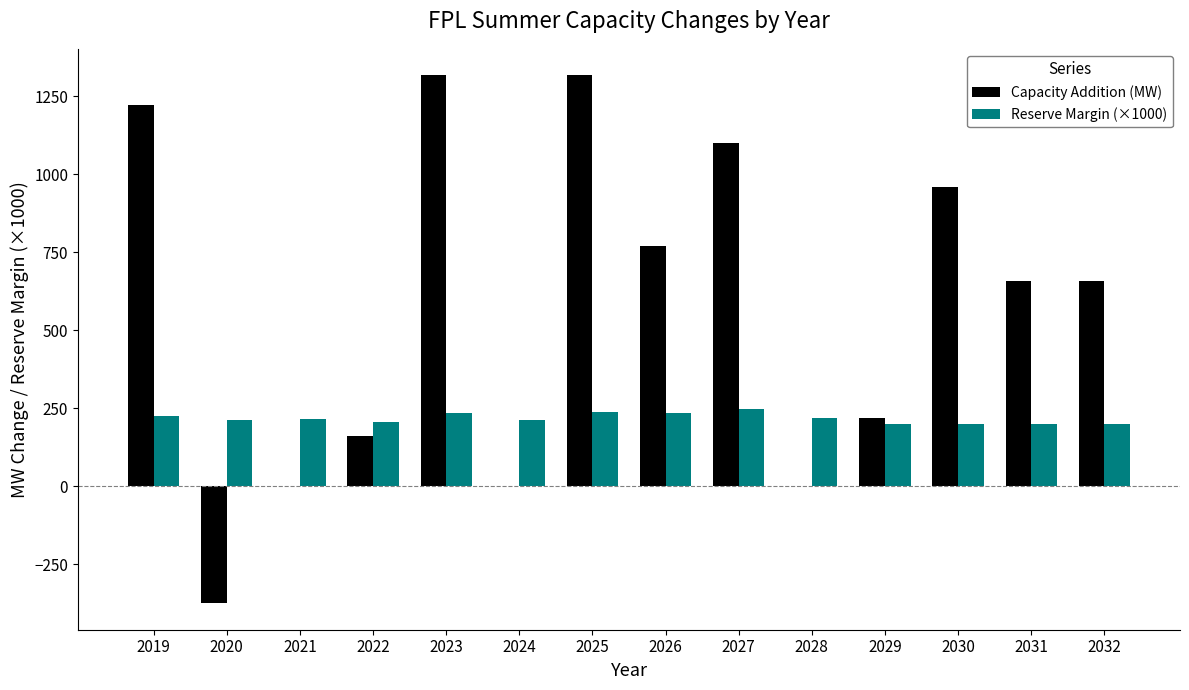

What is the maximum value for Reserve Margin (×1000)?

248.5